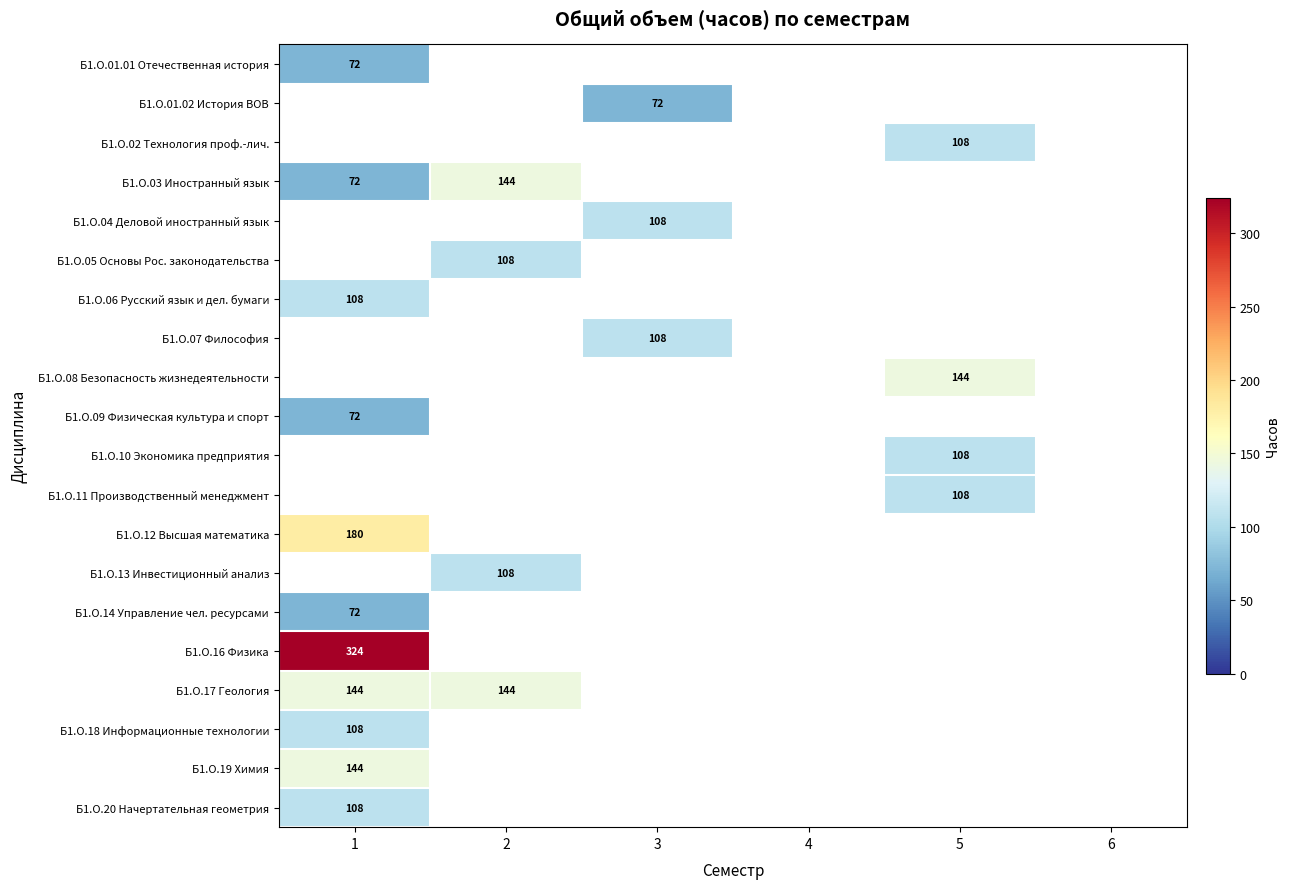

True or false: Б1.О.18 Информационные технологии has a value of 75 at 1.

False